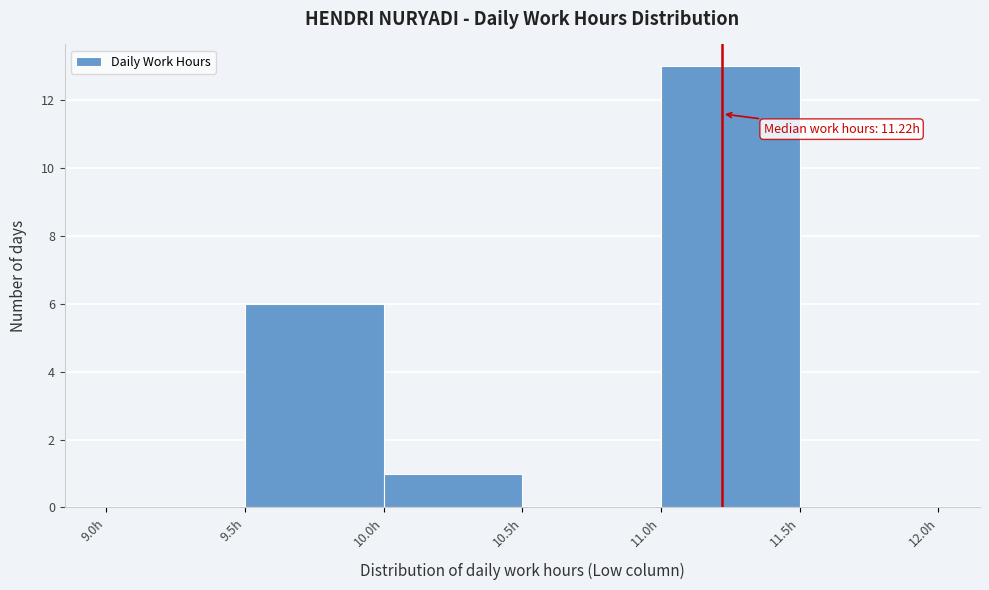

Over which range of the x-axis is the bar tallest?

11.0 to 11.5